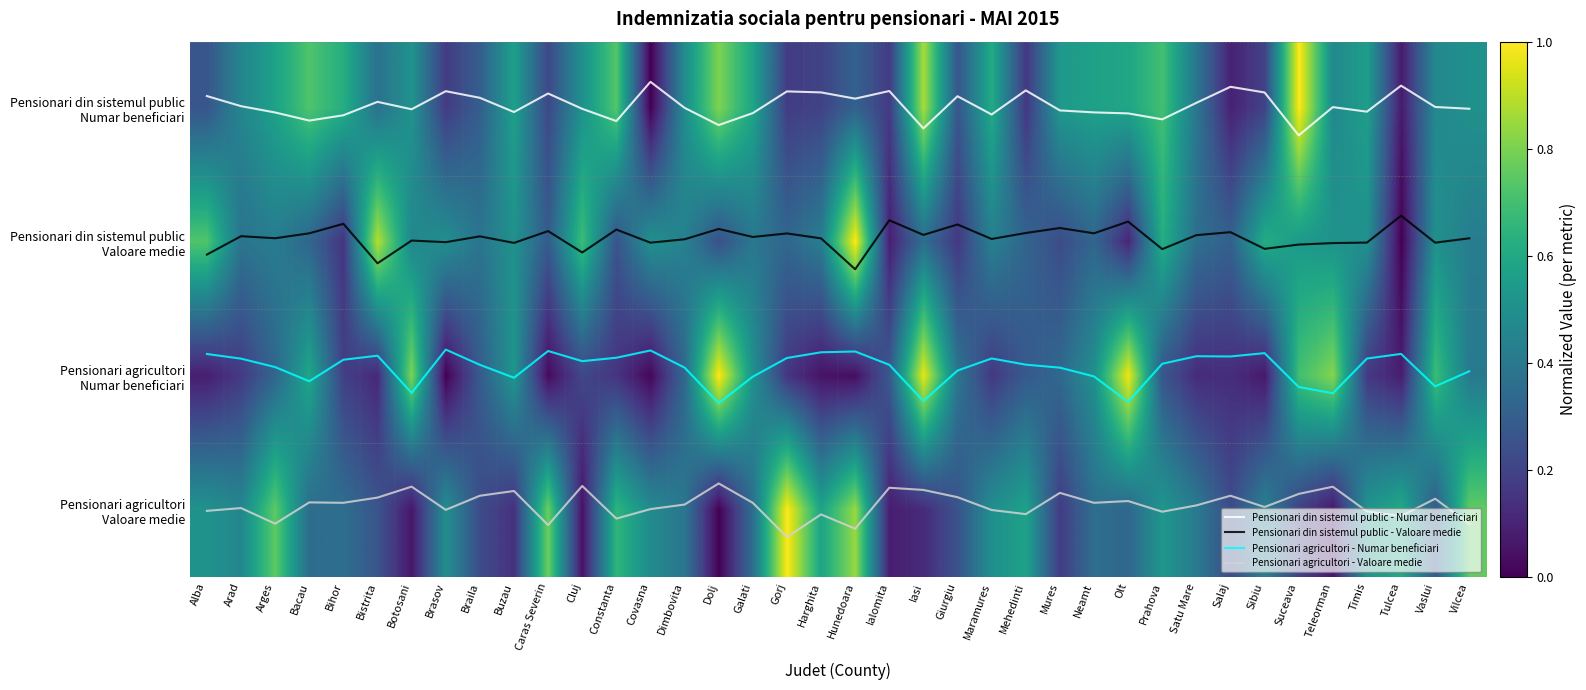

At which category is the sum across all series the highest?

Suceava